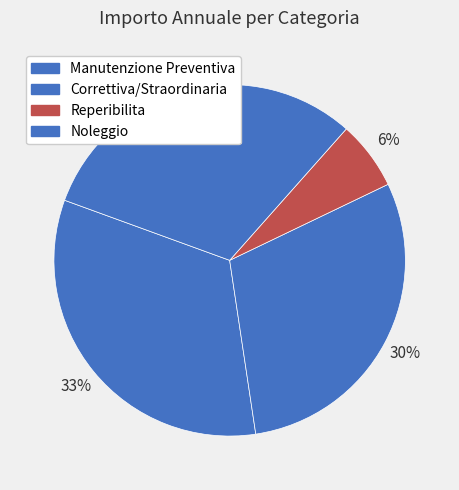

Count the number of slices in the pie.

4